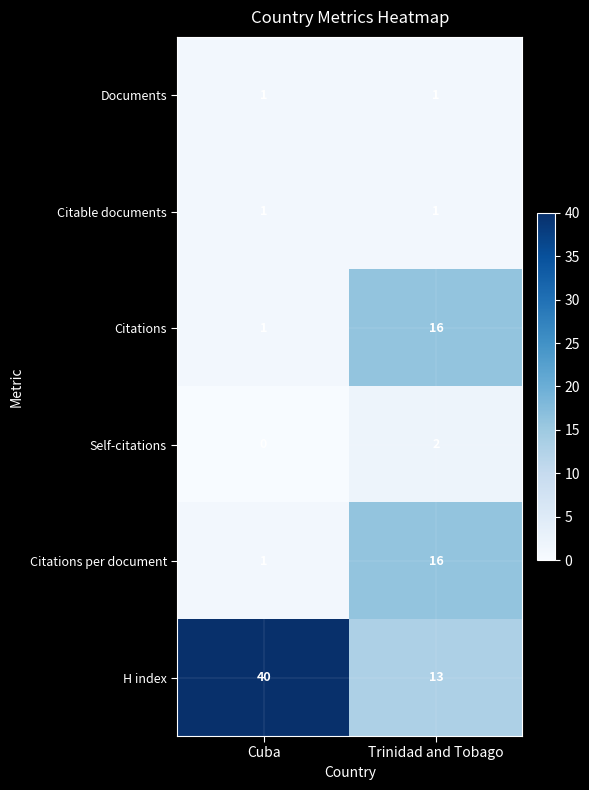

Which category has the highest value in the Self-citations series?

Trinidad and Tobago